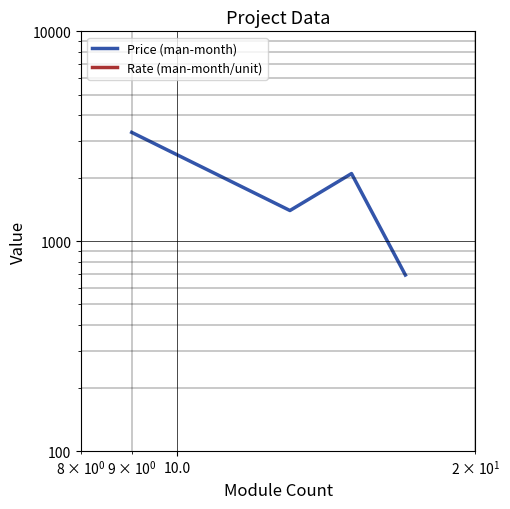

What is the value of the Rate (man-month/unit) point at the 4th from the left?

2.8